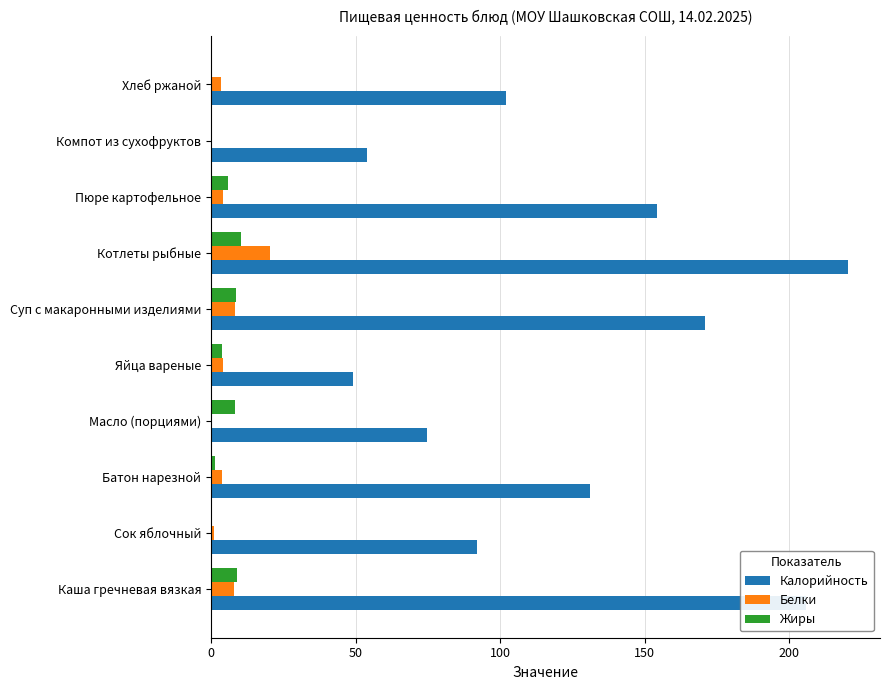

Between Пюре картофельное and Хлеб ржаной, which series saw the biggest shift?

Калорийность